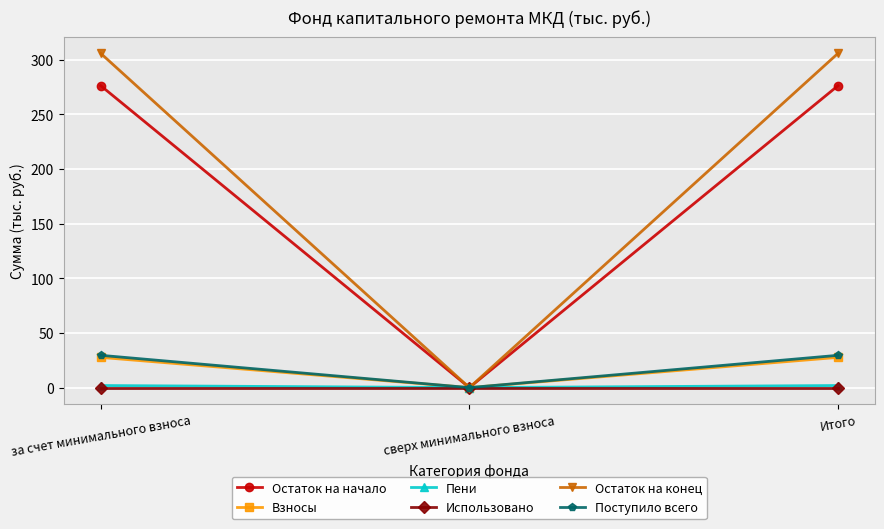

Reading right to left, what are all the values shown in this chart?

Остаток на начало: Итого=276.1	сверх минимального взноса=0.0	за счет минимального взноса=276.1
Взносы: Итого=27.6	сверх минимального взноса=0.0	за счет минимального взноса=27.6
Пени: Итого=1.9	сверх минимального взноса=0.0	за счет минимального взноса=1.9
Использовано: Итого=0.0	сверх минимального взноса=0.0	за счет минимального взноса=0.0
Остаток на конец: Итого=305.7	сверх минимального взноса=0.0	за счет минимального взноса=305.7
Поступило всего: Итого=29.5	сверх минимального взноса=0.0	за счет минимального взноса=29.5